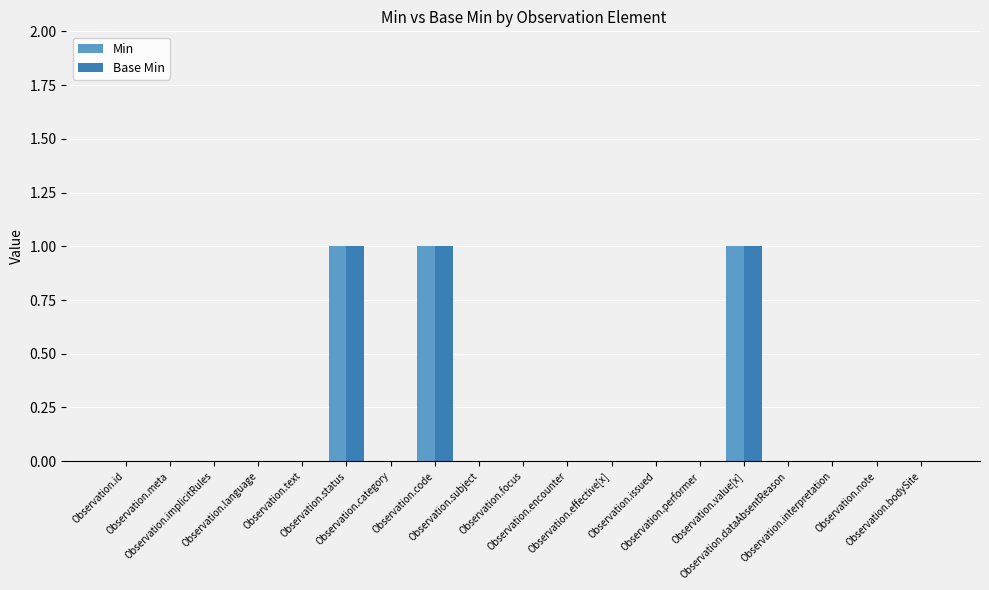

How many groups of bars are there?

19